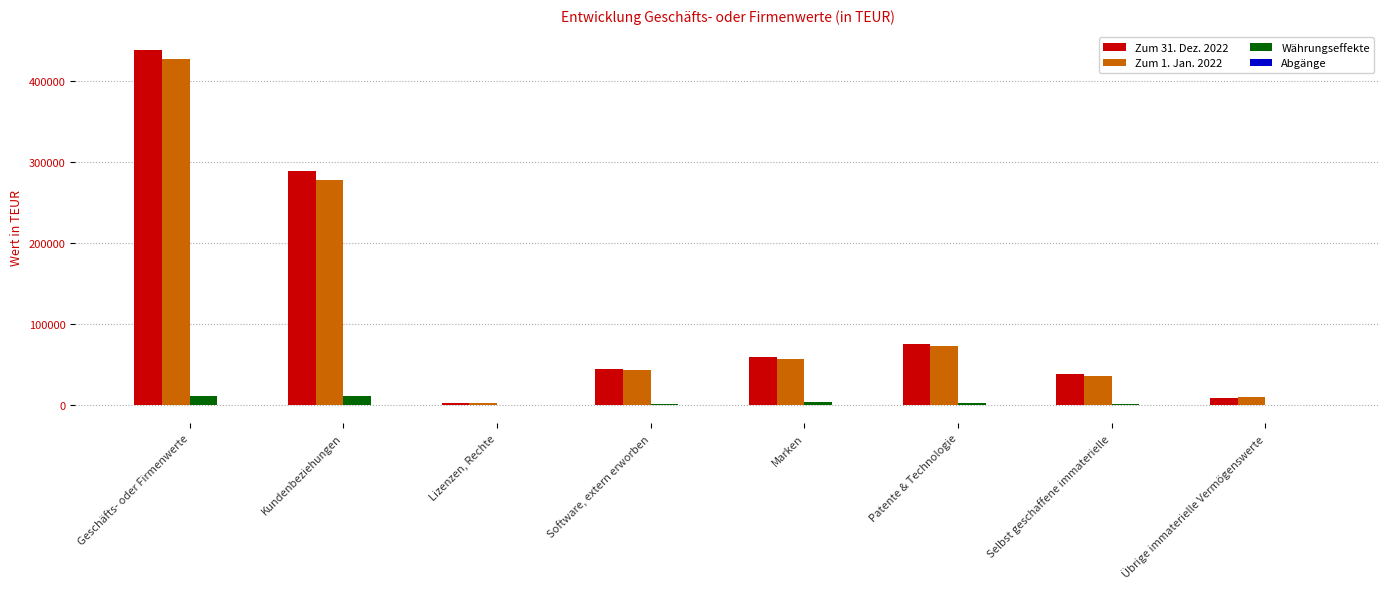

Is the value of Währungseffekte at Übrige immaterielle Vermögenswerte greater than the value of Zum 31. Dez. 2022 at Selbst geschaffene immaterielle?

No